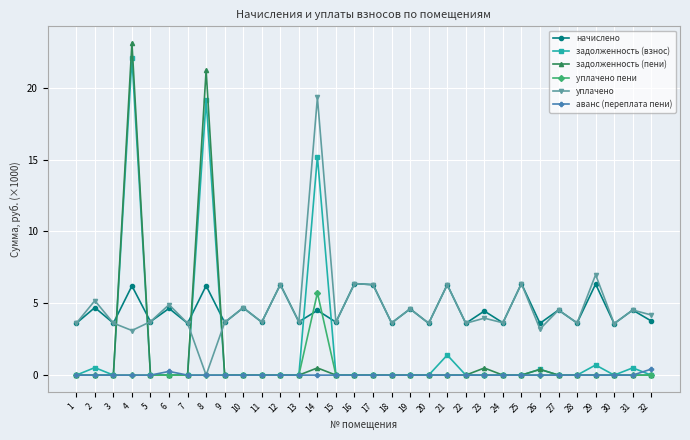

Rank the series by their maximum value, from highest to lowest.

задолженность (пени), задолженность (взнос), уплачено, начислено, уплачено пени, аванс (переплата пени)